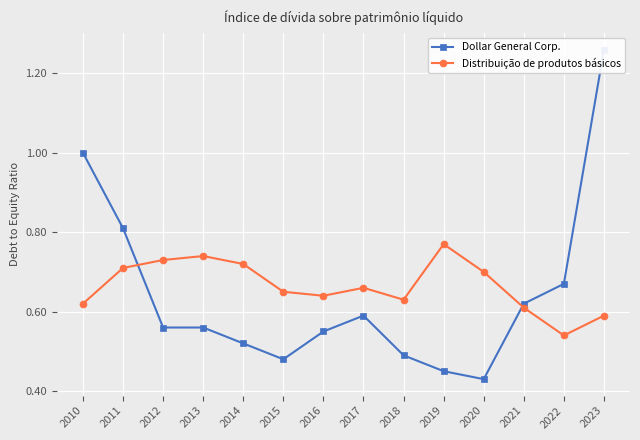

Reading left to right, transcribe all the data shown in this chart.

Dollar General Corp.: 2010=1.0	2011=0.8	2012=0.6	2013=0.6	2014=0.5	2015=0.5	2016=0.6	2017=0.6	2018=0.5	2019=0.5	2020=0.4	2021=0.6	2022=0.7	2023=1.3
Distribuição de produtos básicos: 2010=0.6	2011=0.7	2012=0.7	2013=0.7	2014=0.7	2015=0.7	2016=0.6	2017=0.7	2018=0.6	2019=0.8	2020=0.7	2021=0.6	2022=0.5	2023=0.6